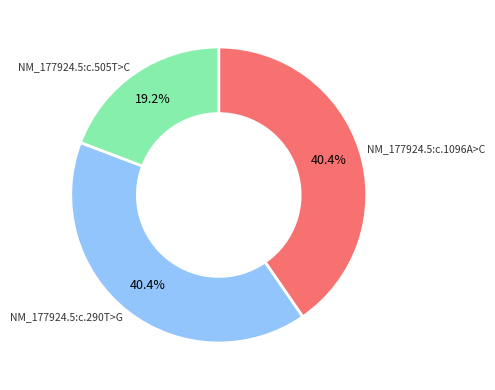

What percentage is the NM_177924.5:c.1096A>C slice, to the nearest percent?

40%